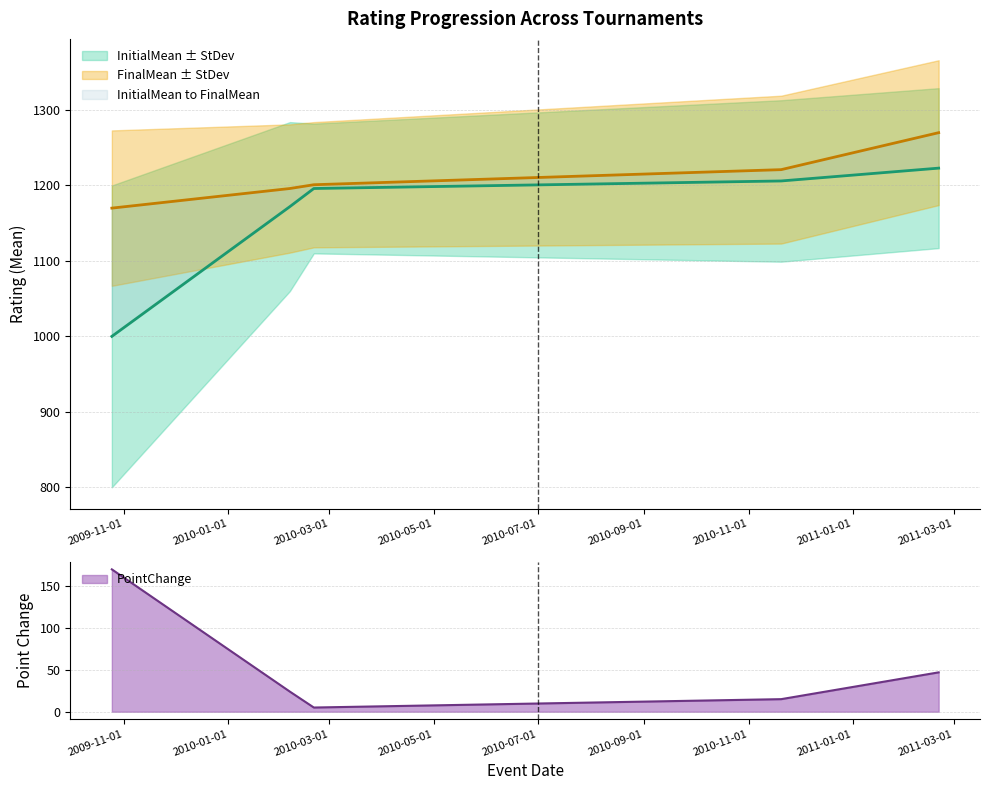

How many values in the FinalMean series exceed 1201?

2